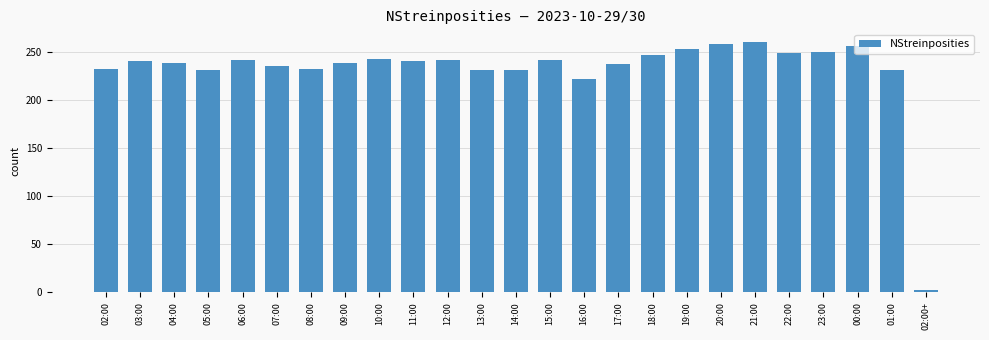

Which category has the lowest value across all series?

02:00+